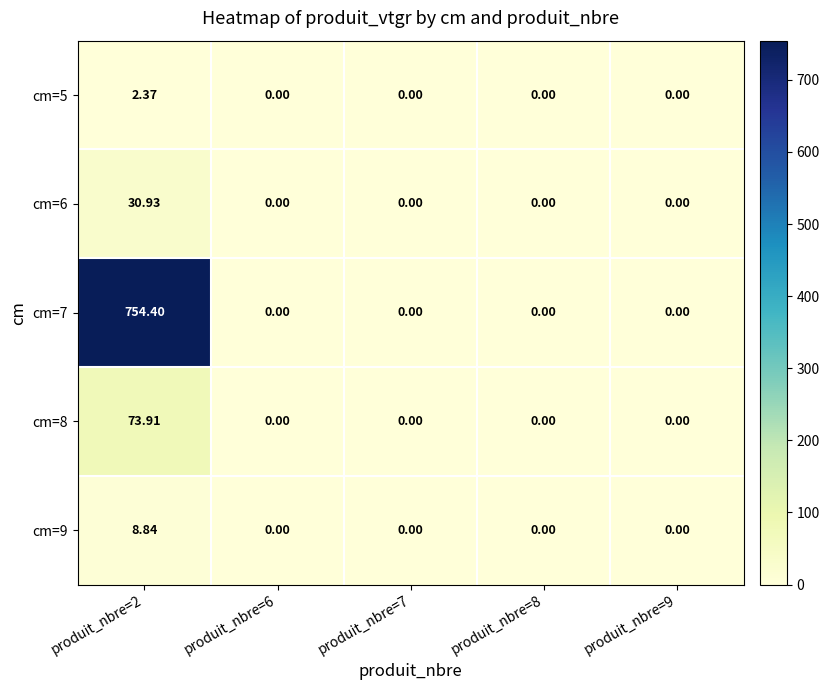

At how many categories does at least one series exceed 667?

1